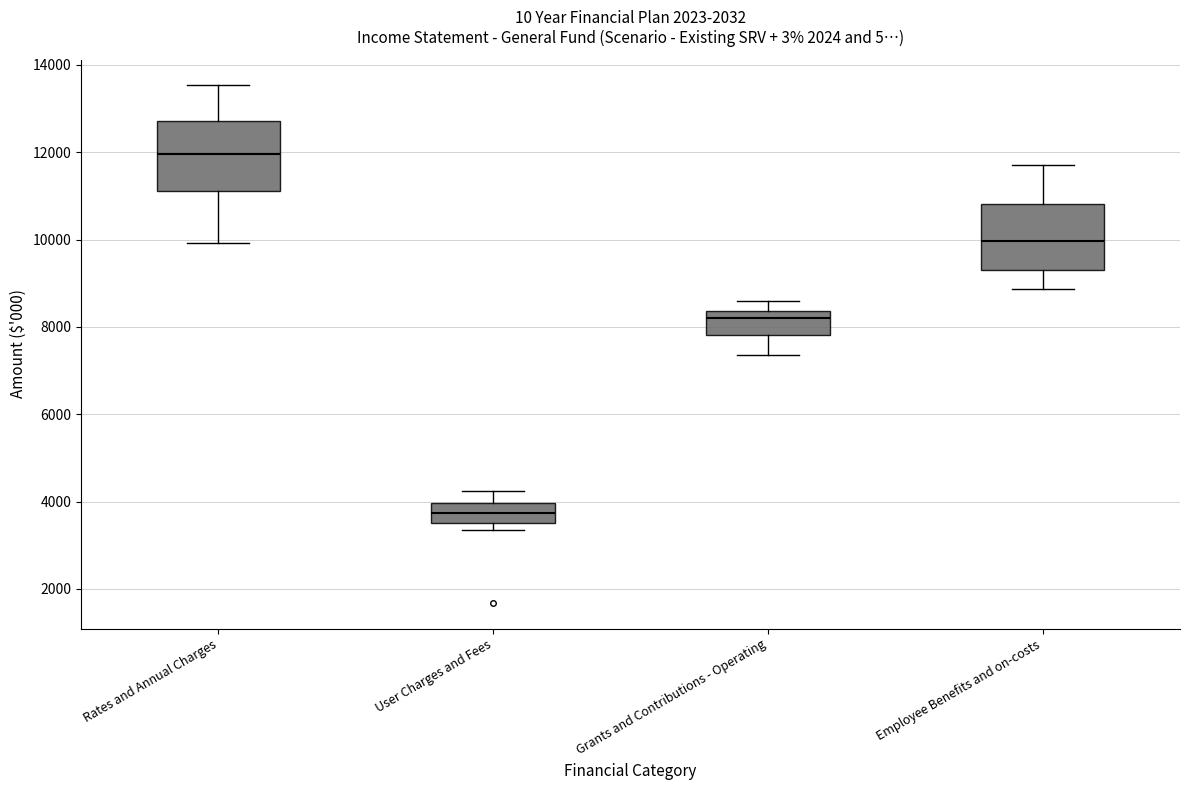

Reading left to right, transcribe this box plot: for each box, give where its median line is, the range the box spans, and where its two whiskers end, as read against the y-axis. The values are not printed on the chart, so give them approximately, as read against the axis.

Rates and Annual Charges: median 12000, box 11200 to 12800, whiskers 10000 to 13600
User Charges and Fees: median 3800, box 3600 to 4000, whiskers 3400 to 4200
Grants and Contributions - Operating: median 8200, box 7800 to 8400, whiskers 7400 to 8600
Employee Benefits and on-costs: median 10000, box 9200 to 10800, whiskers 8800 to 11800